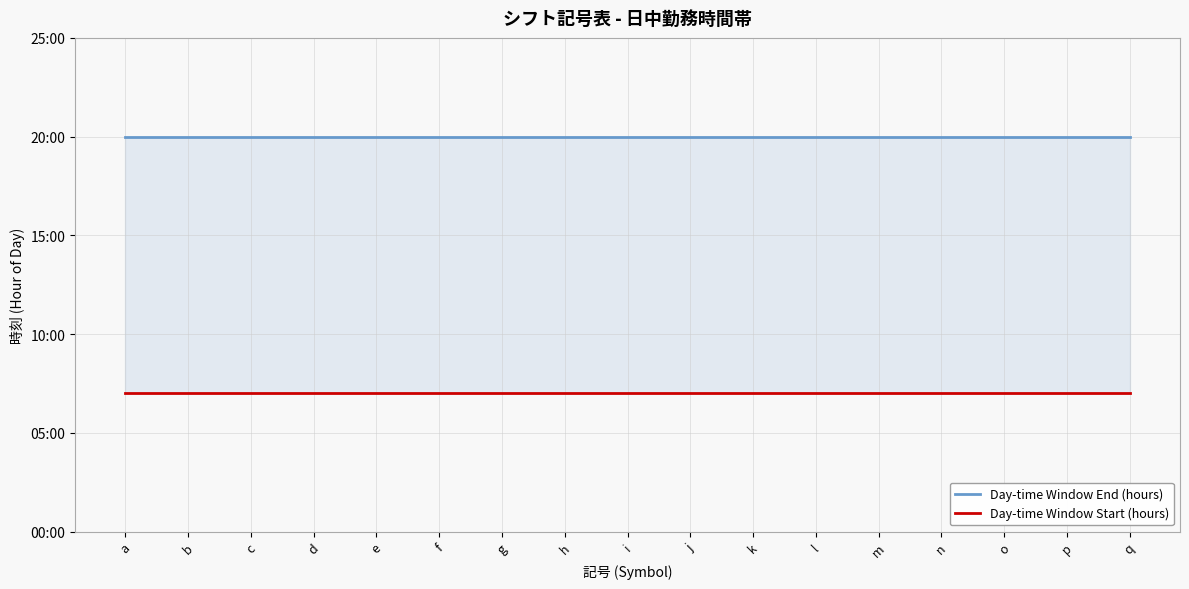

What is the spread (max minus min) of values at k?

13